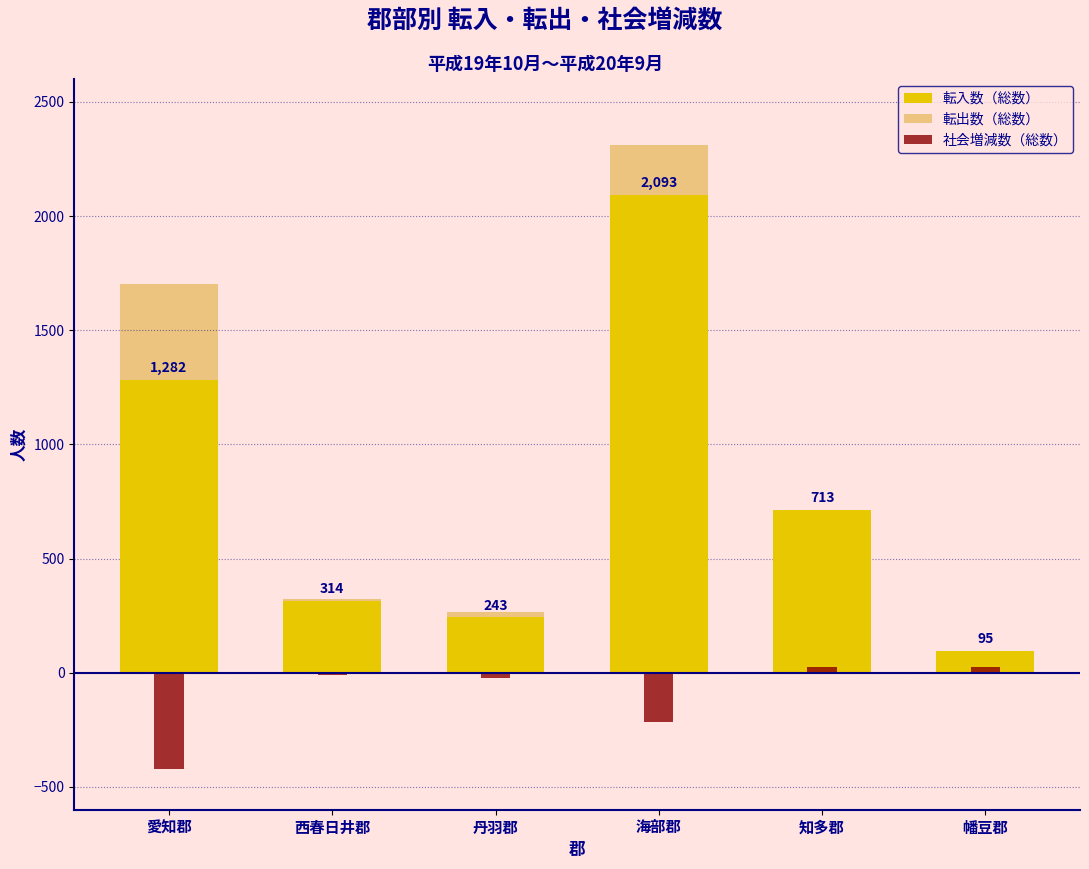

Reading left to right, what are all the values shown in this chart?

転入数（総数）: 1282	314	243	2093	713	95
転出数（総数）: 1702	322	266	2311	688	71
社会増減数（総数）: -420	-8	-23	-218	25	24